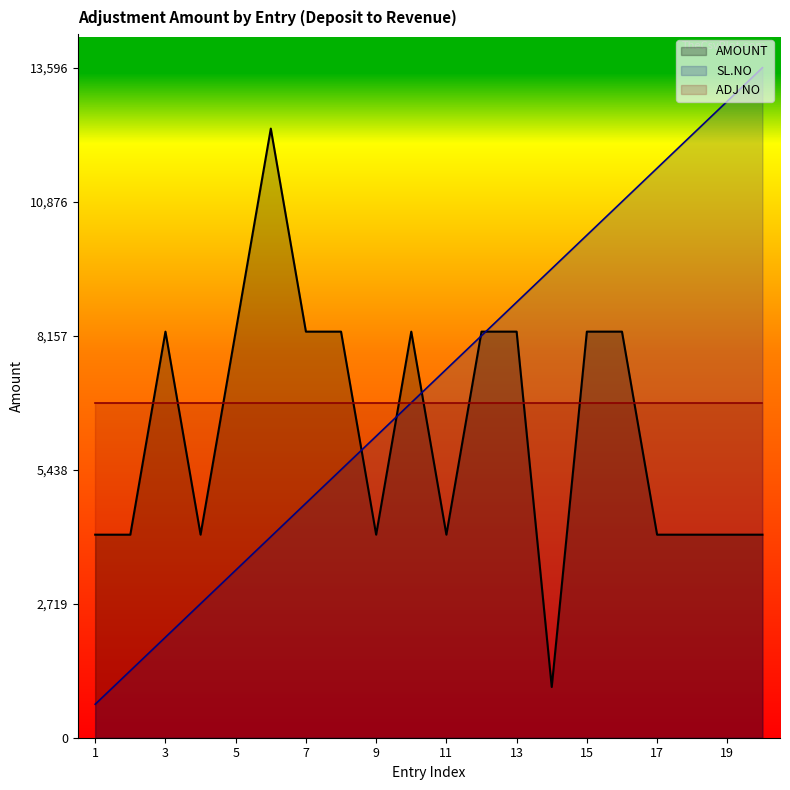

How many data points in AMOUNT are less than 8240?

10